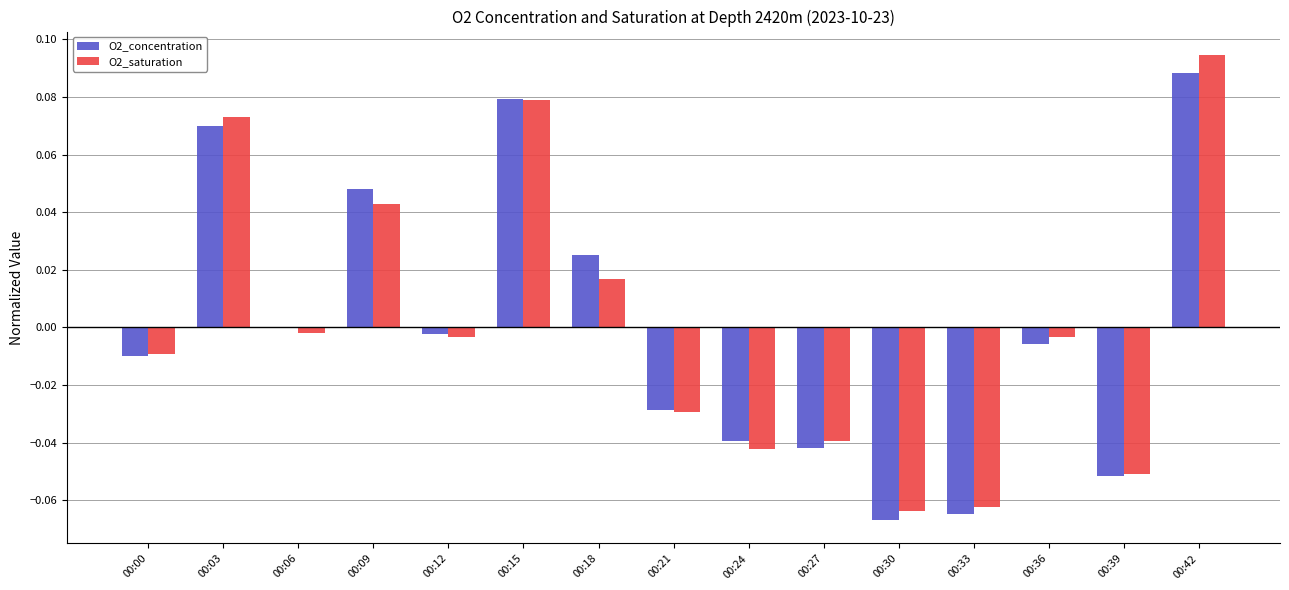

Is the value of O2_concentration at 00:09 greater than the value of O2_saturation at 00:30?

Yes